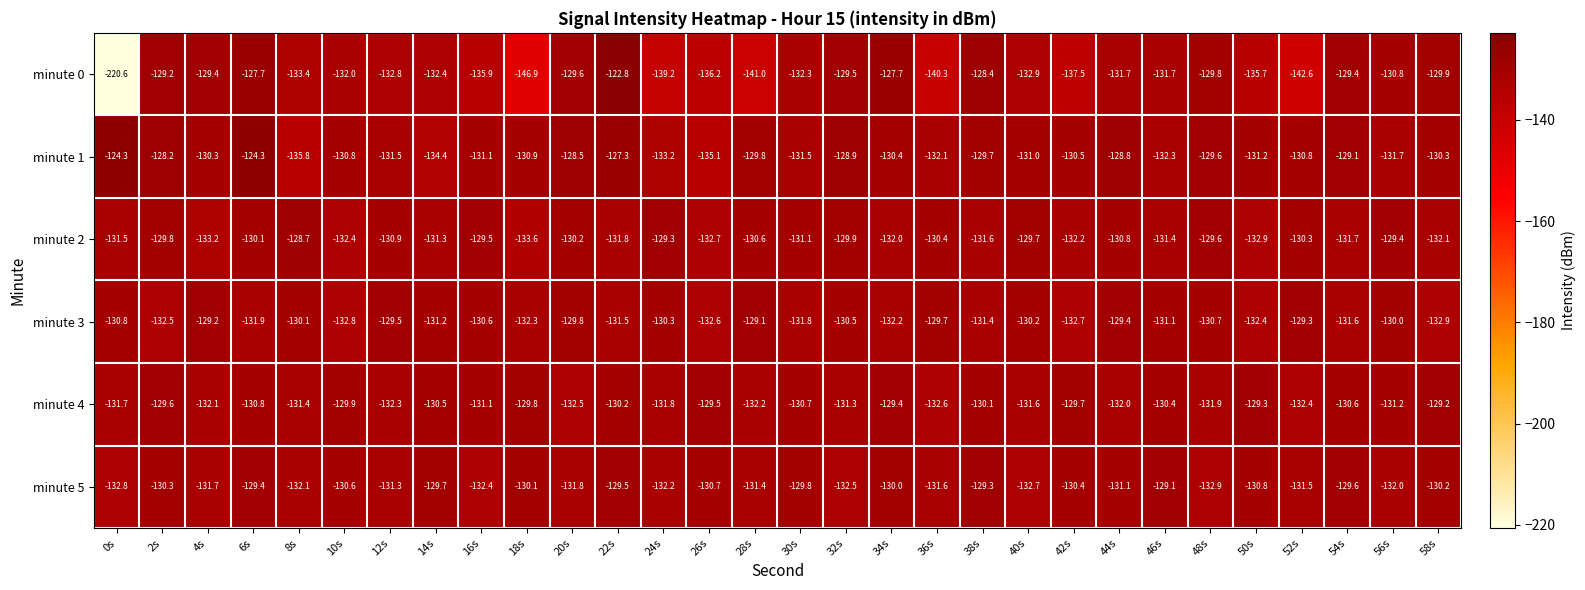

What is the minimum value for minute 1?

-135.8